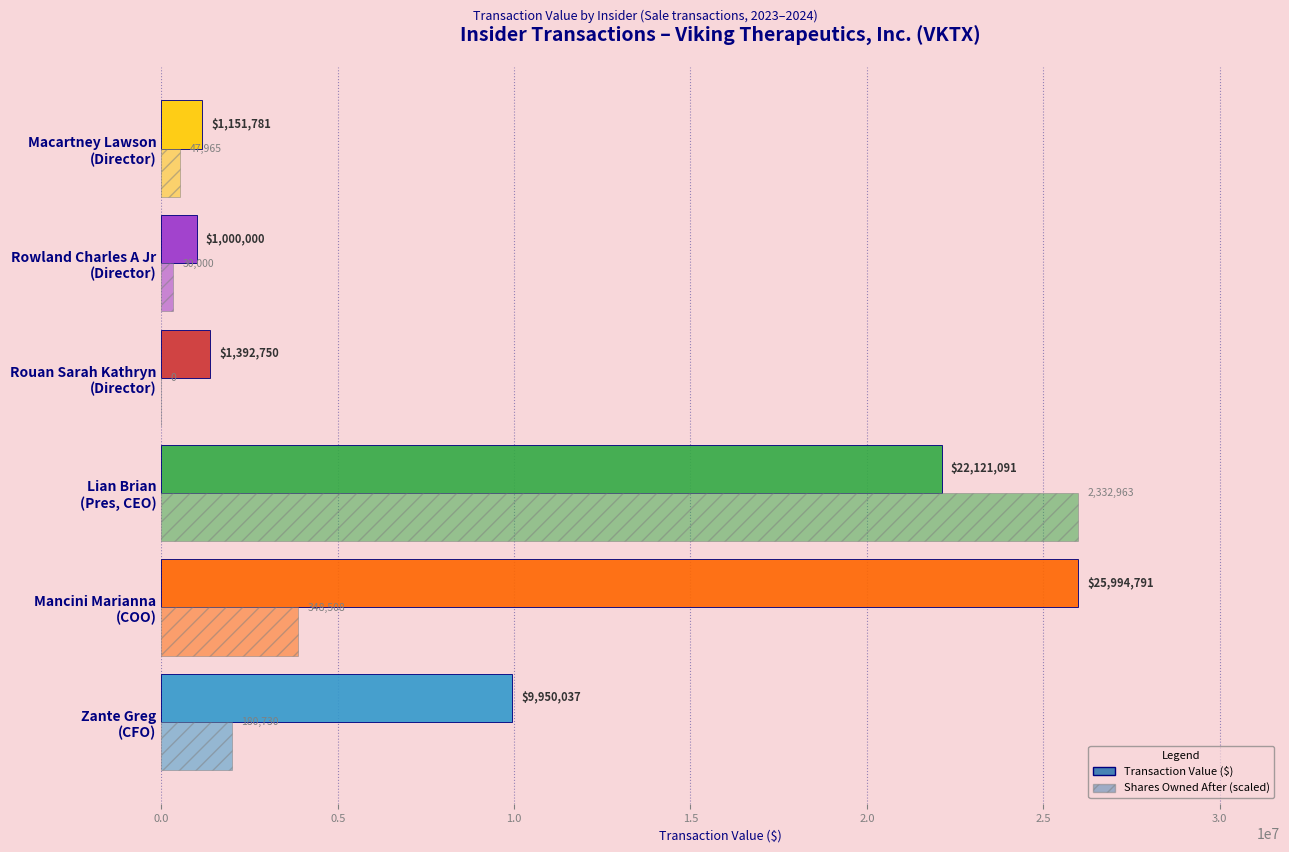

Rank the series by their average value, from highest to lowest.

Transaction Value ($), Shares Owned After (scaled)